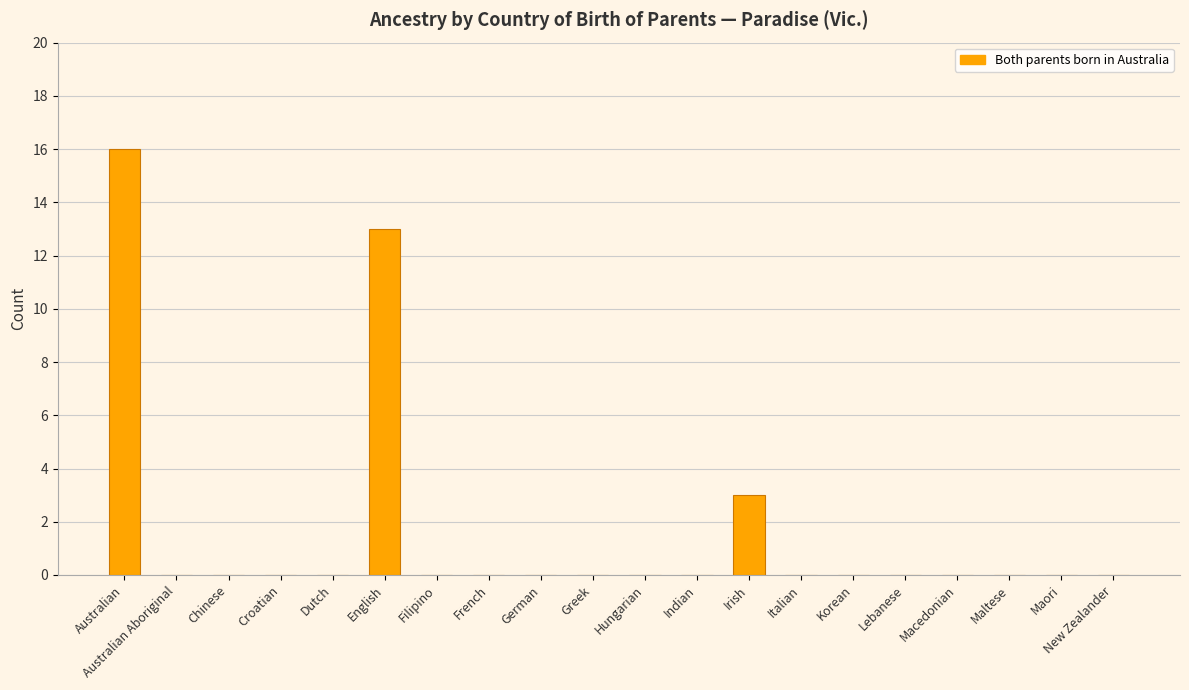

What is the average value?

2